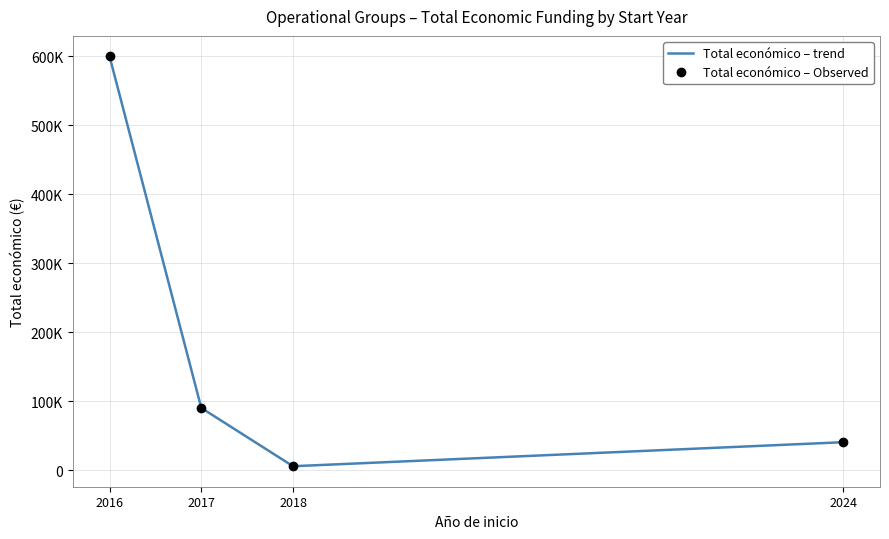

What are all the series names shown in the legend?

Total económico – trend, Total económico – Observed